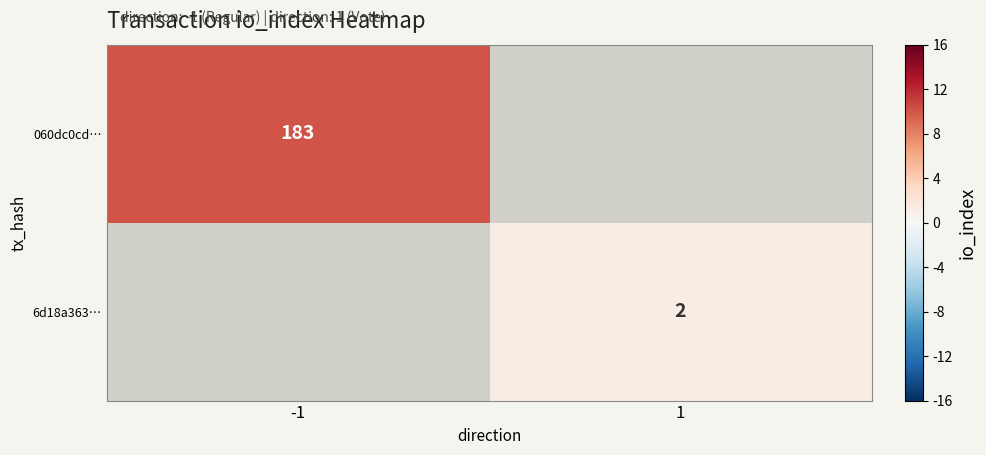

How many data points does each series have?

2